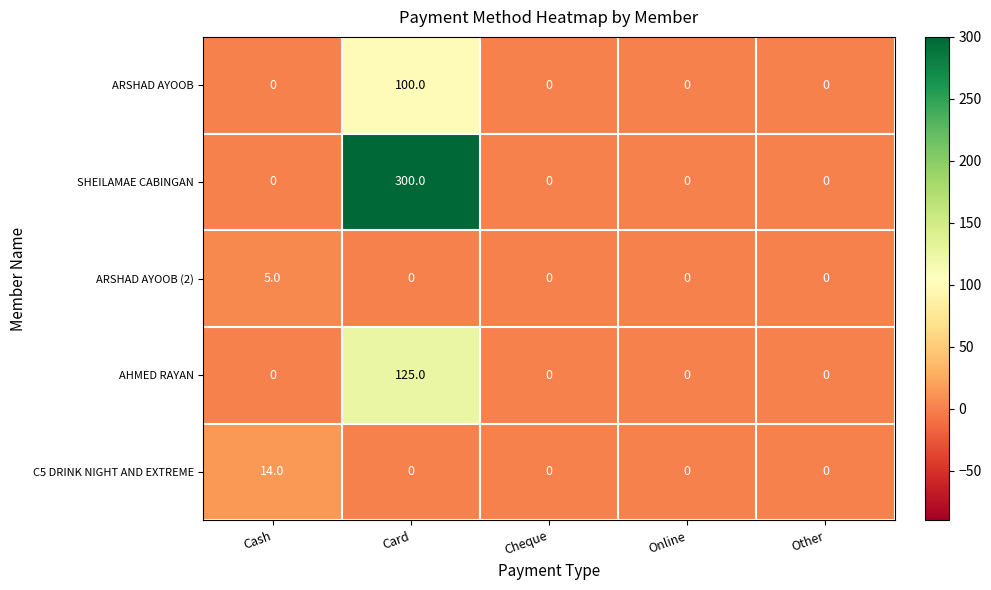

The value of SHEILAMAE CABINGAN at Card is 454. True or false?

False